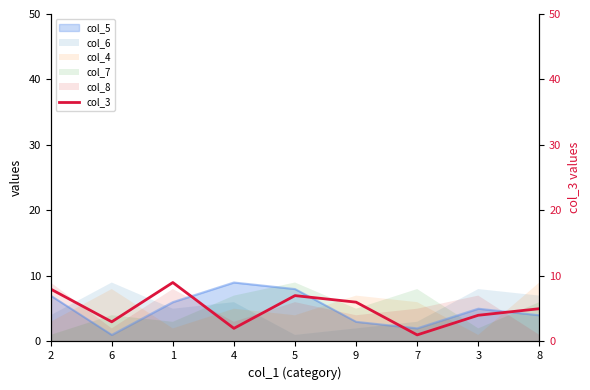

How many values are between 3 and 7?

5